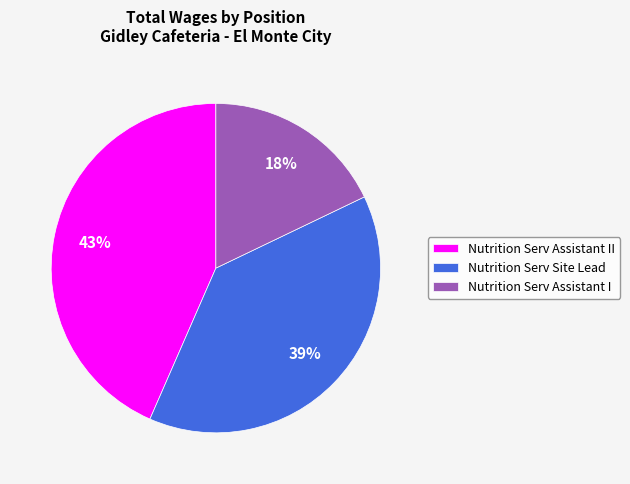

To the nearest percent, what is the combined percentage of Nutrition Serv Assistant I and Nutrition Serv Assistant II?

61%